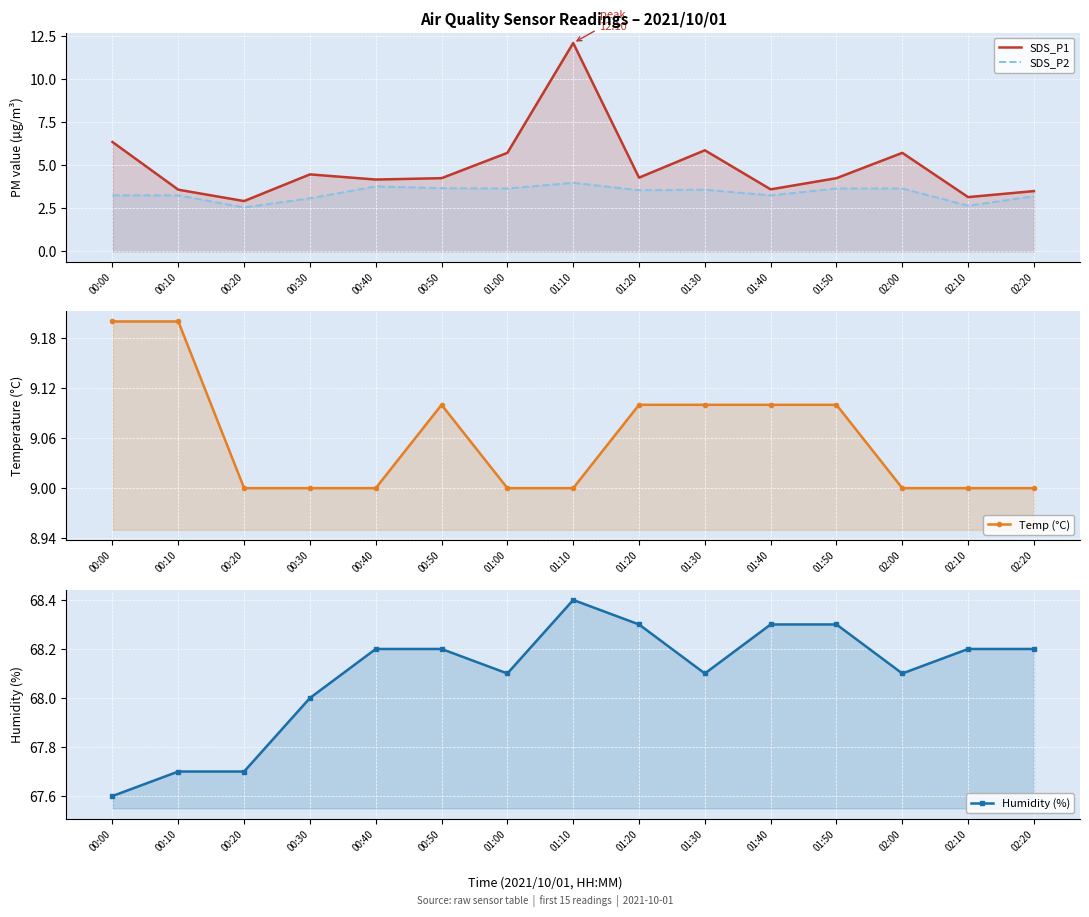

What is the difference between the maximum and second lowest values in the Humidity (%) series?

0.7